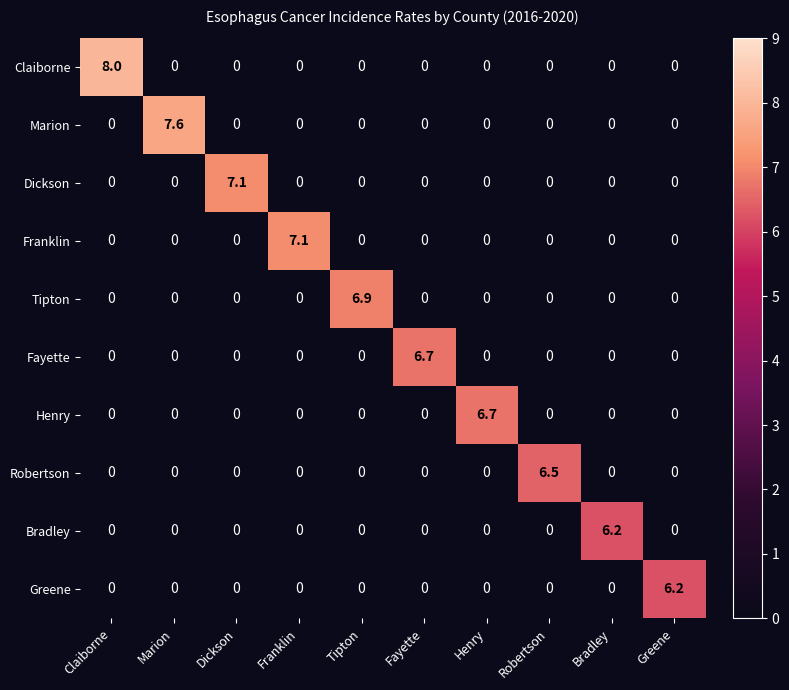

What is the average value of the Fayette series?

0.7